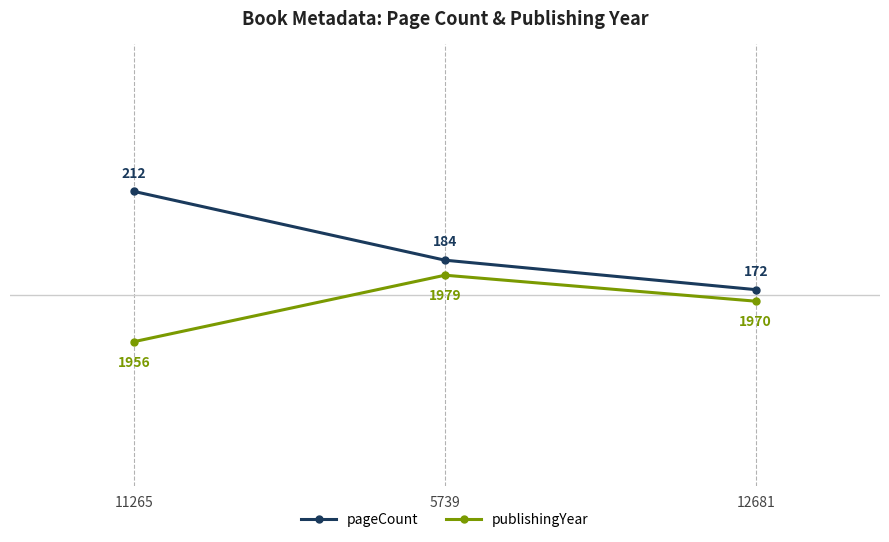

What is the value of the pageCount point at the 1st from the left?

212